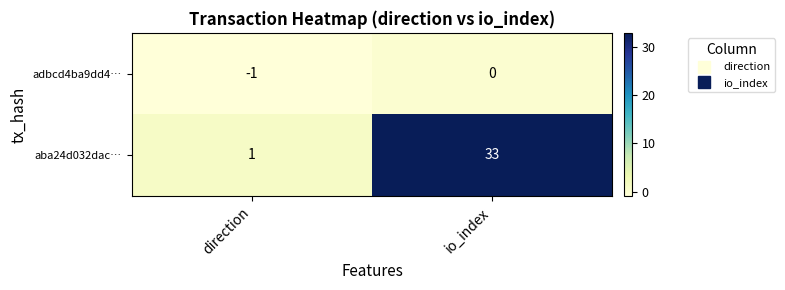

Is the value of aba24d032dac… at direction greater than the value of adbcd4ba9dd4… at direction?

Yes